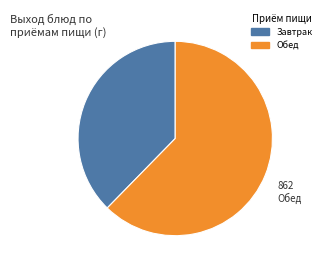

Is there any slice that represents more than half of the pie?

Yes